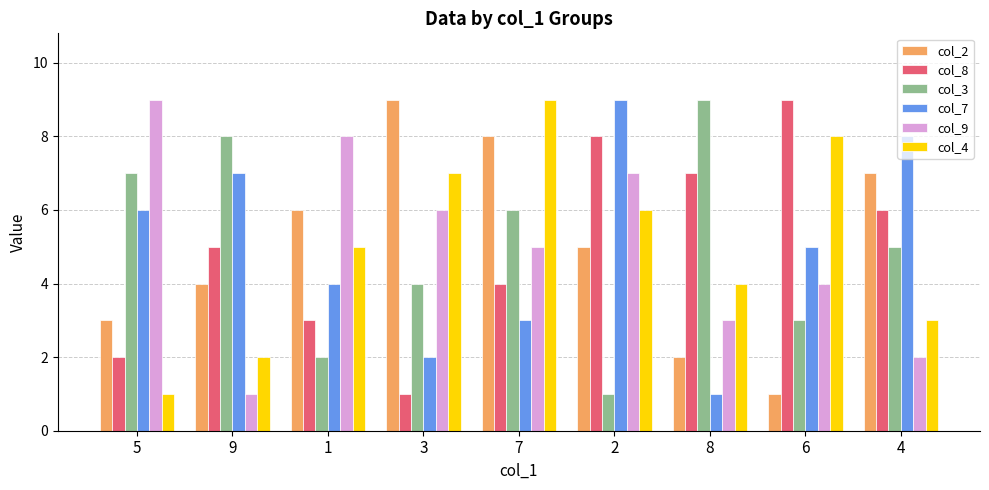

What is the lowest value of the col_8 series?

1